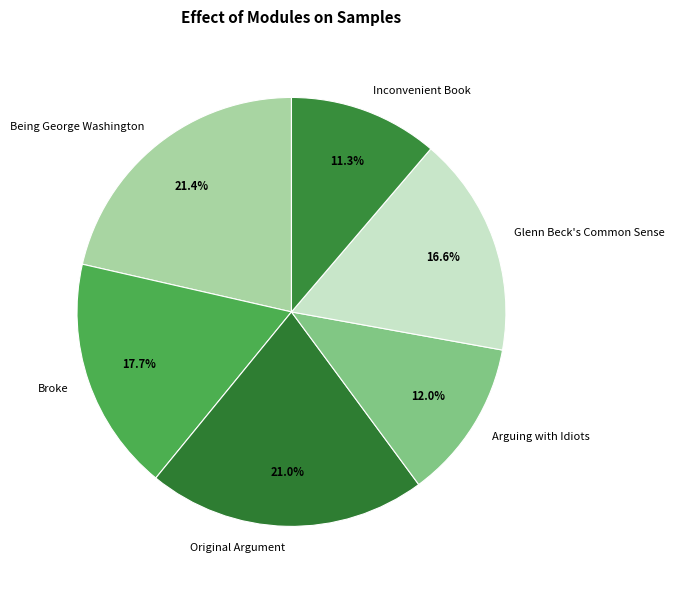

How many slices are in this pie chart?

6